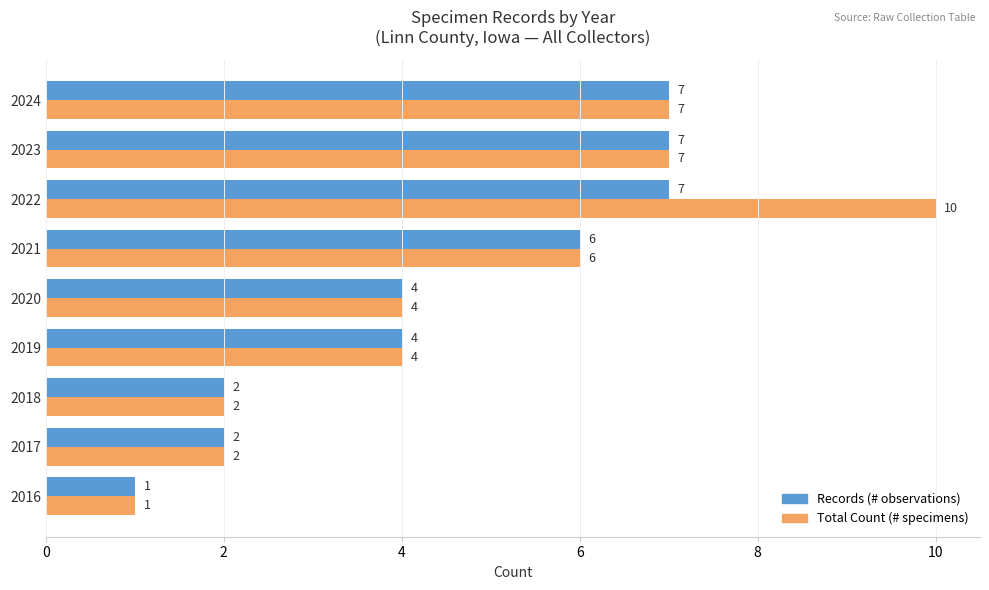

What is the sum of the Total Count (# specimens) values at 2016 and 2019?

5